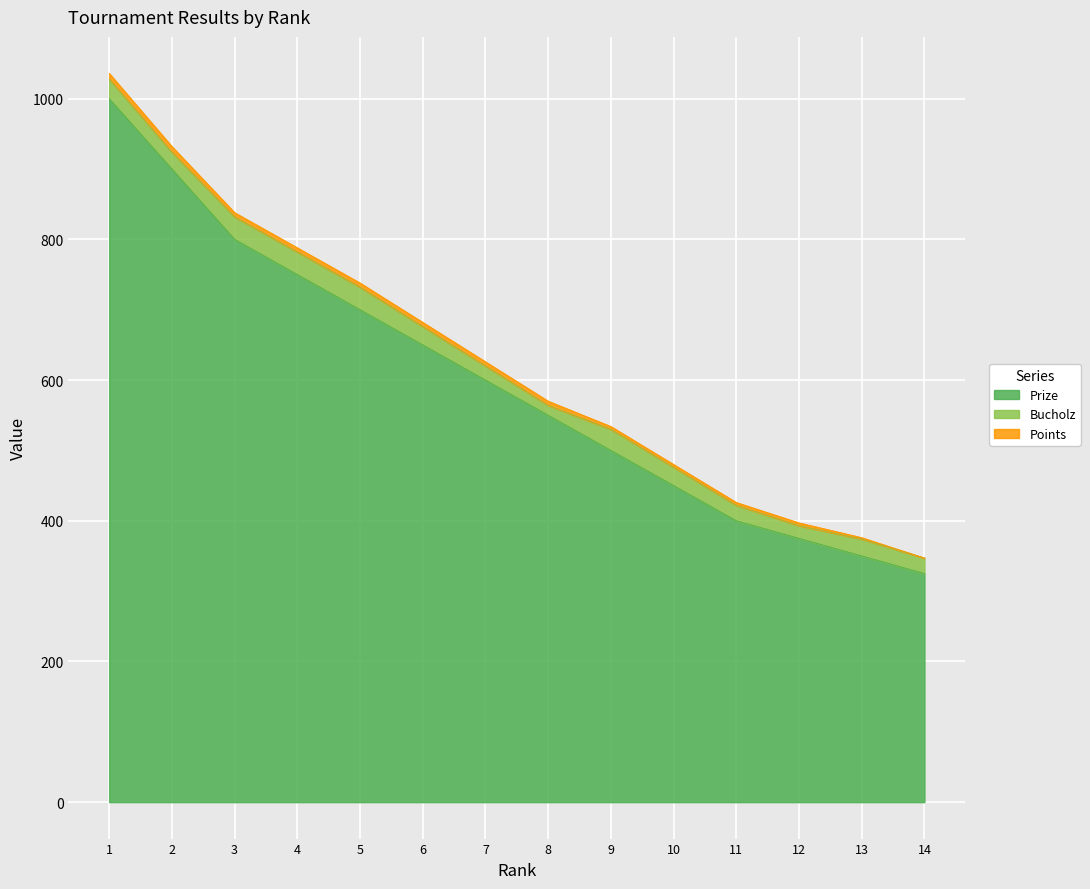

True or false: Points has more than 1 points higher than both neighbors.

False